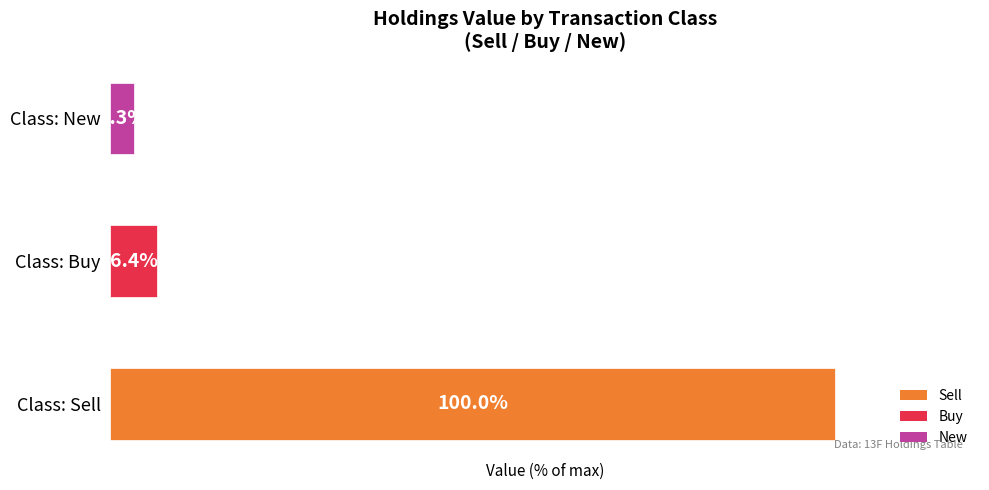

Which label corresponds to the smallest value in the chart?

Class: New